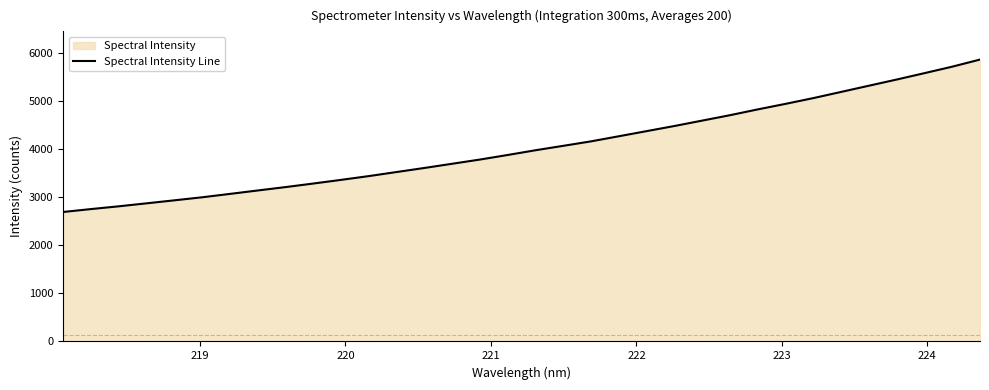

What is the difference between the maximum and minimum values?

3173.0